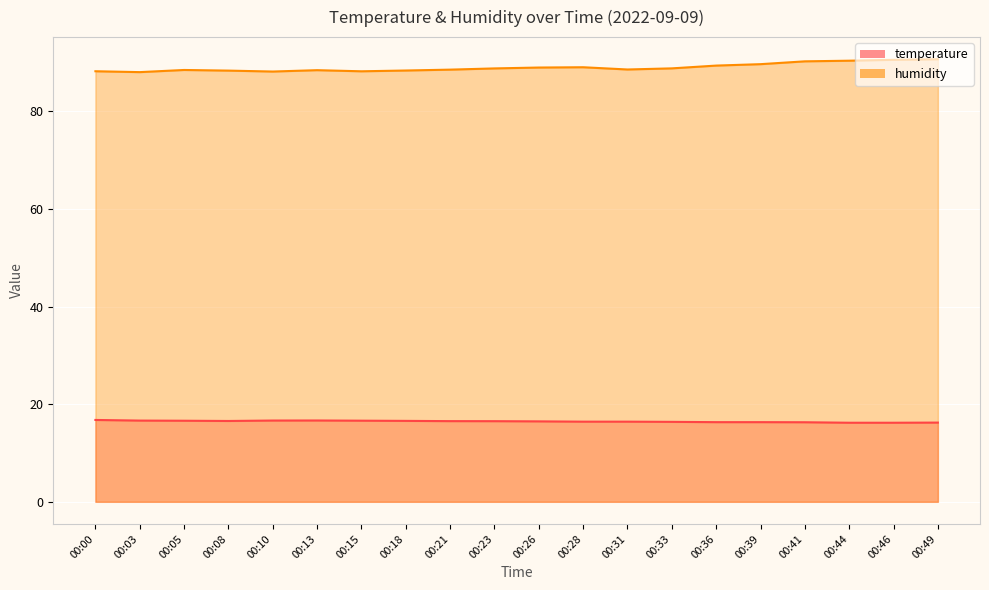

True or false: humidity and temperature intersect in this chart.

False